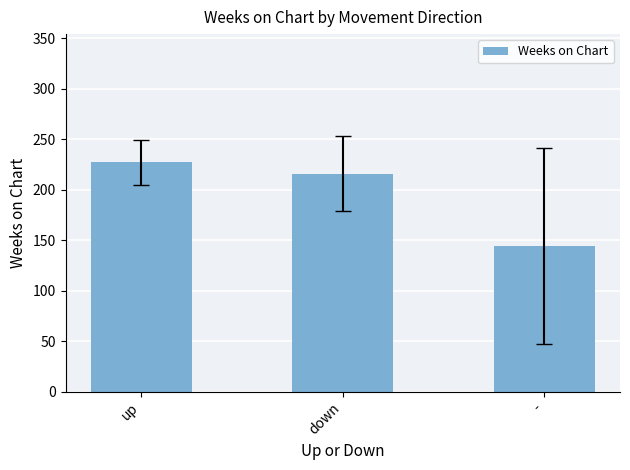

What is the ratio of the value at - to the value at up?

0.6